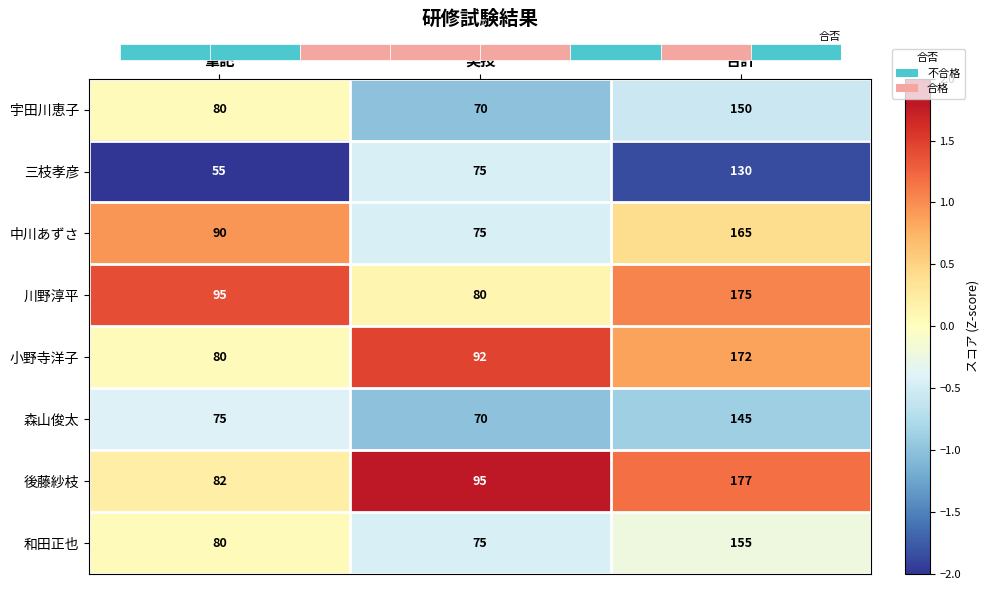

How many series are shown in this chart?

8